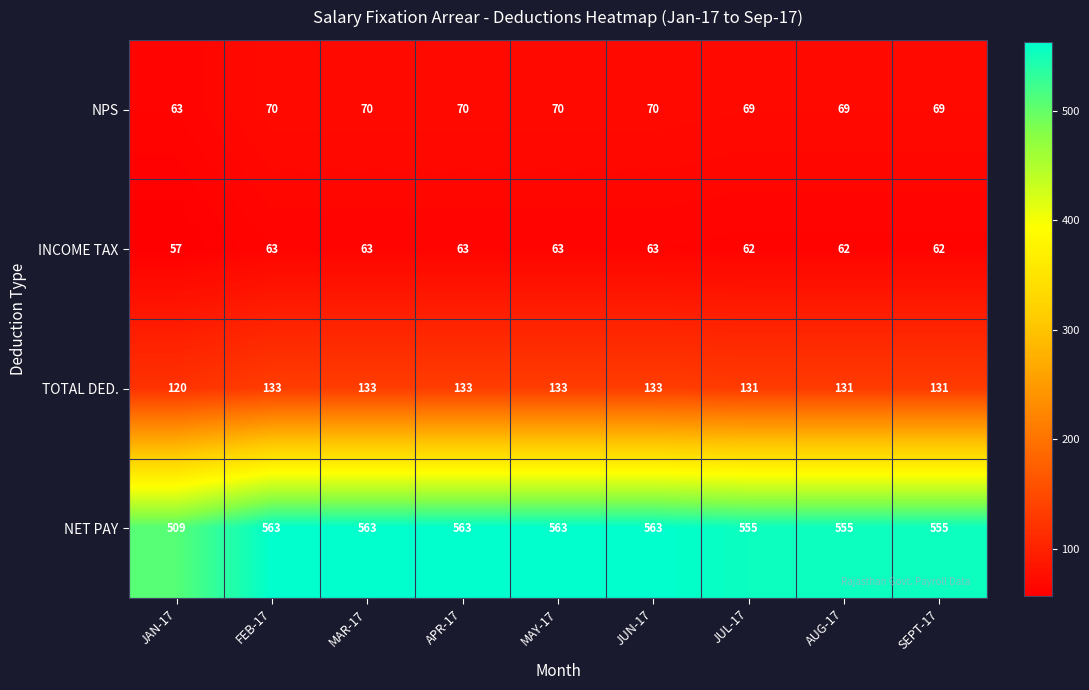

Which series changed the most between JAN-17 and JUN-17?

NET PAY